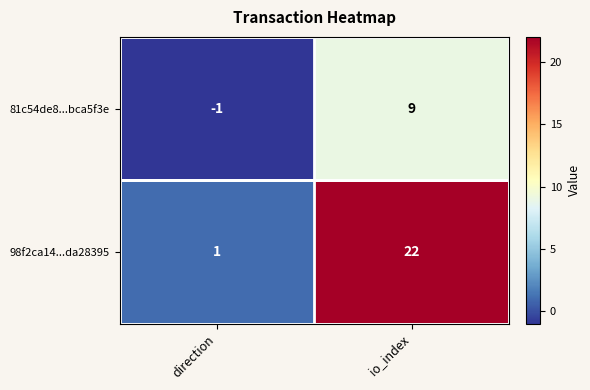

What is the difference between the maximum and minimum values in the 81c54de8...bca5f3e series?

10